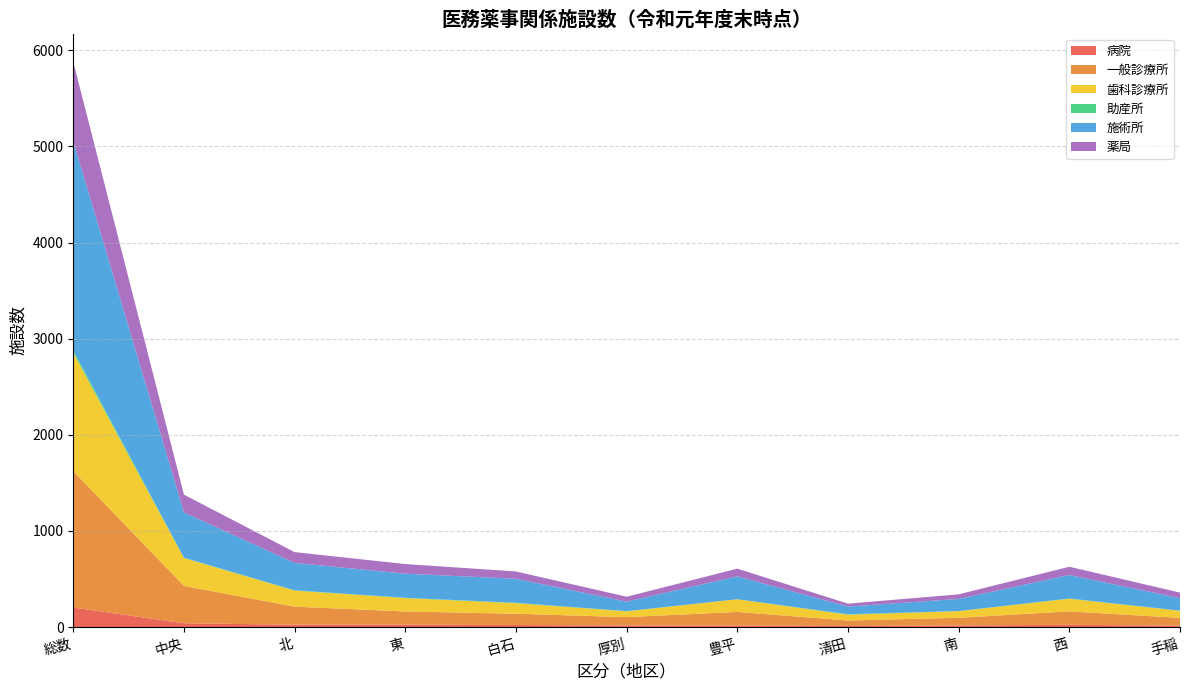

Reading right to left, list all the values displayed in this chart.

病院: 手稲=14	西=23	南=16	清田=11	豊平=15	厚別=16	白石=21	東=24	北=24	中央=39	総数=203
一般診療所: 手稲=81	西=140	南=80	清田=57	豊平=142	厚別=87	白石=117	東=138	北=188	中央=389	総数=1419
歯科診療所: 手稲=74	西=131	南=69	清田=60	豊平=132	厚別=60	白石=110	東=139	北=167	中央=290	総数=1232
助産所: 手稲=1	西=3	南=1	清田=5	豊平=0	厚別=2	白石=4	東=3	北=3	中央=3	総数=25
施術所: 手稲=130	西=244	南=126	清田=80	豊平=238	厚別=99	白石=250	東=251	北=285	中央=471	総数=2174
薬局: 手稲=58	西=86	南=48	清田=30	豊平=80	厚別=51	白石=76	東=100	北=112	中央=185	総数=826